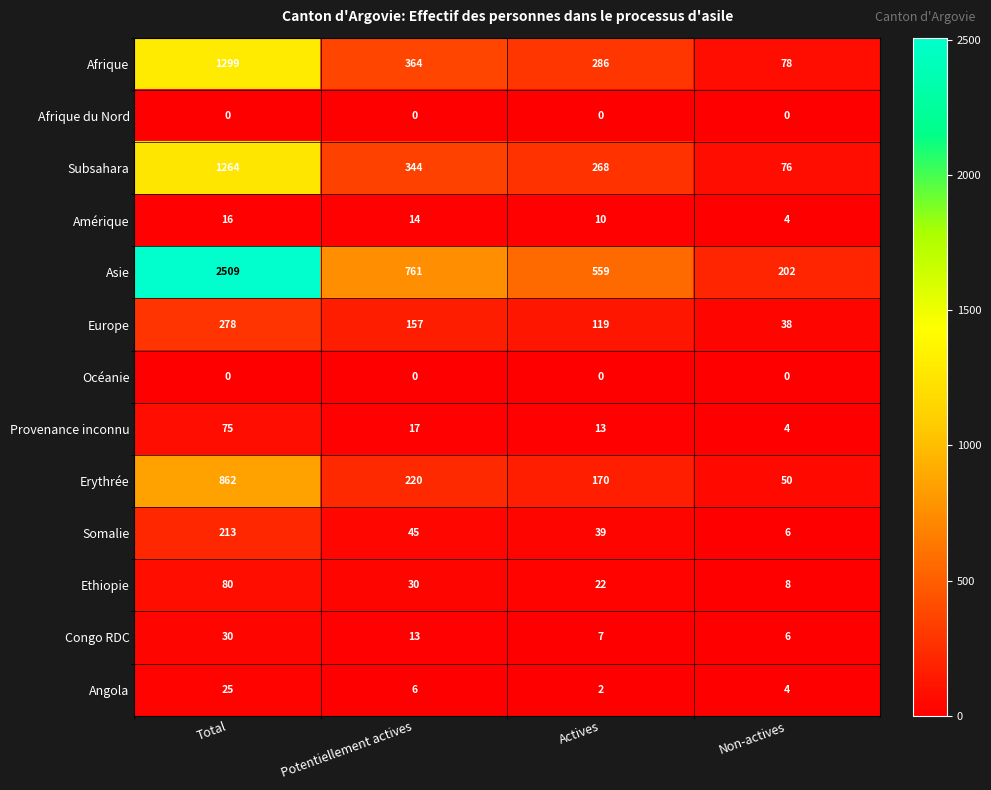

What is the difference between the maximum and second lowest values in the Somalie series?

174